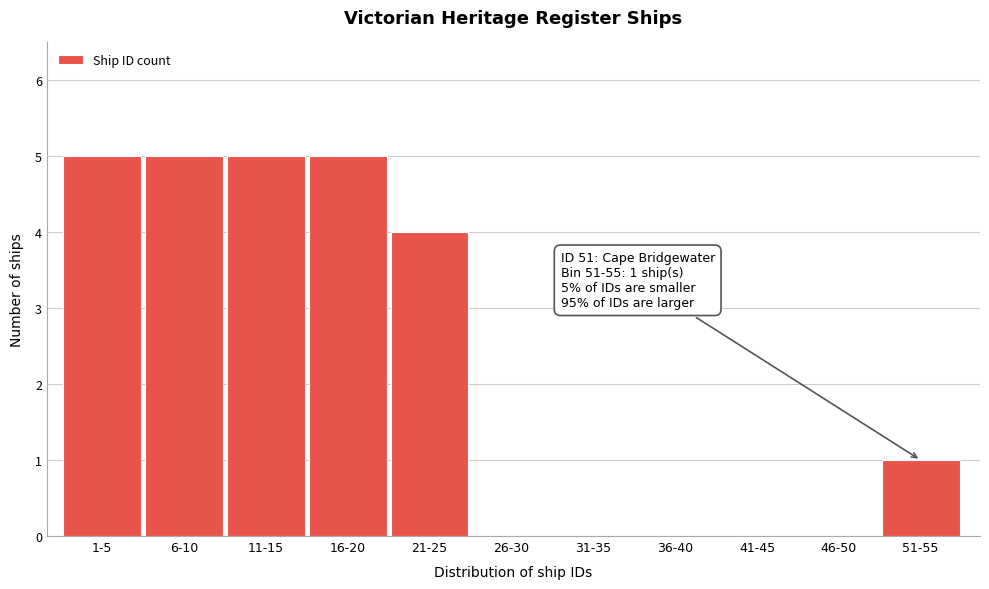

Reading right to left, extract all data points from this chart.

51-55=1	46-50=0	41-45=0	36-40=0	31-35=0	26-30=0	21-25=4	16-20=5	11-15=5	6-10=5	1-5=5